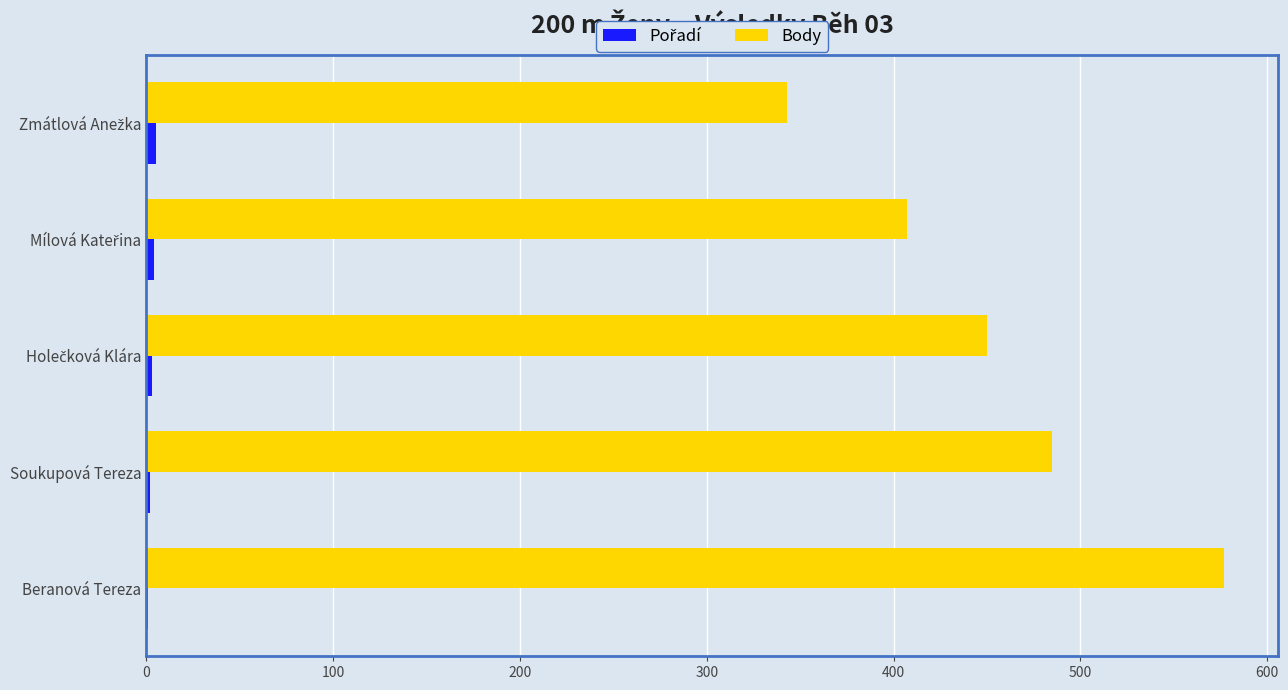

At which label does Body reach its peak?

Beranová Tereza